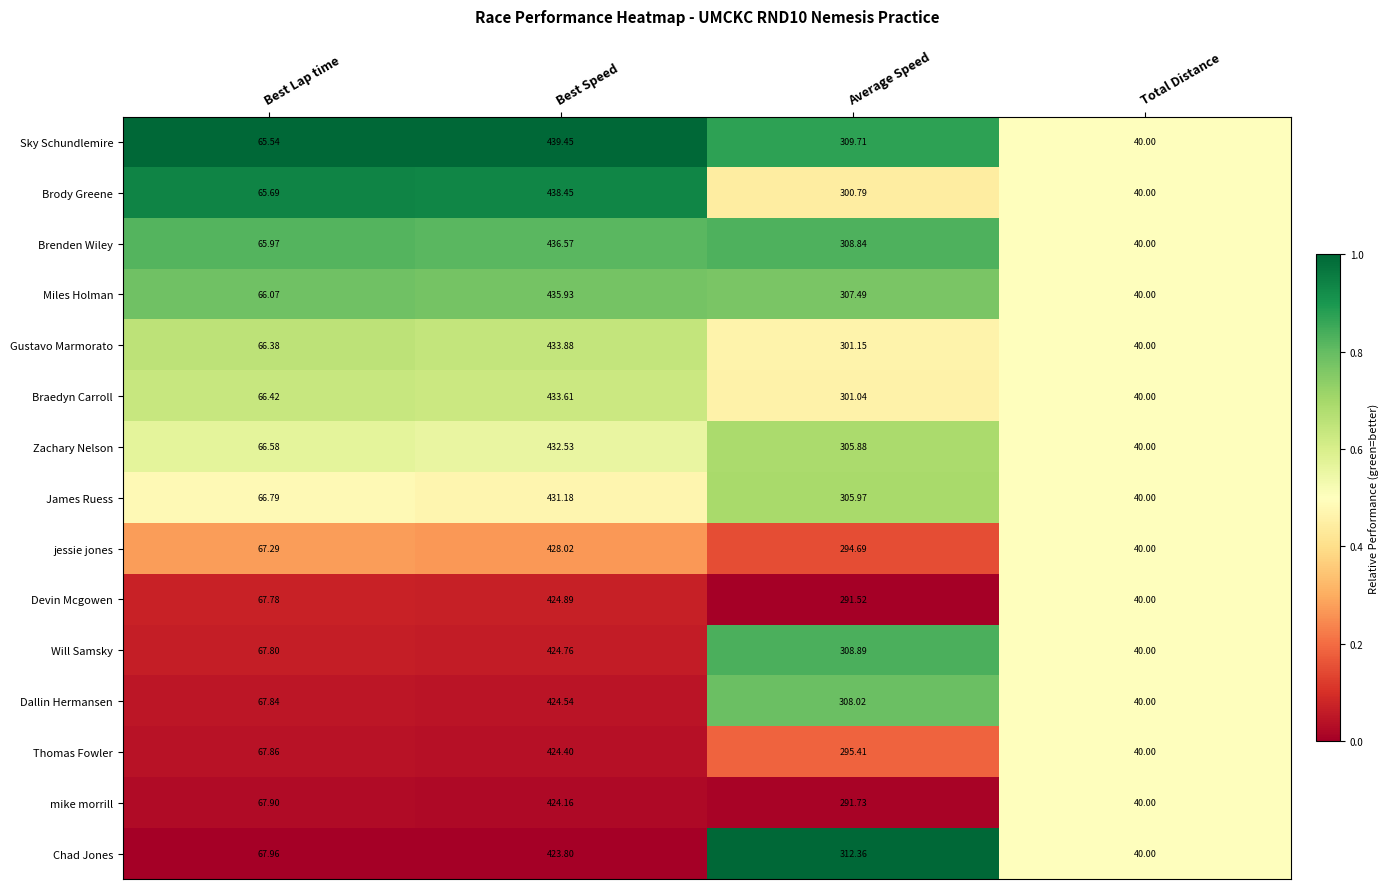

At which category does the chart reach its peak across all series?

Best Speed